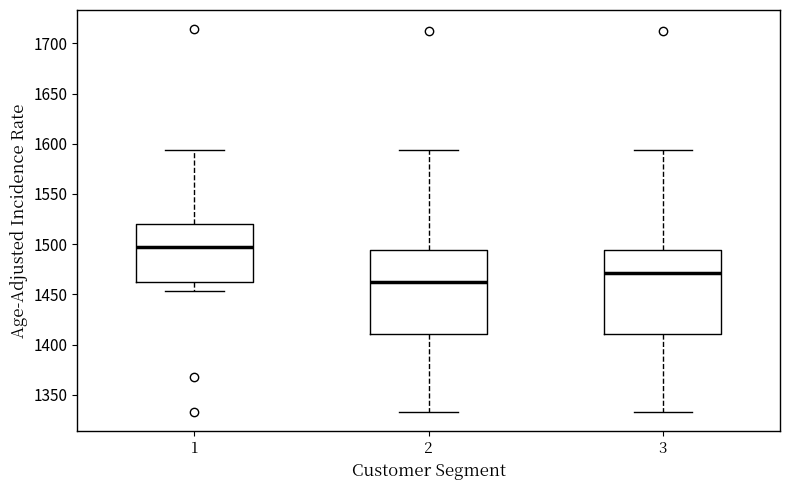

Which box has the lowest median line?

2